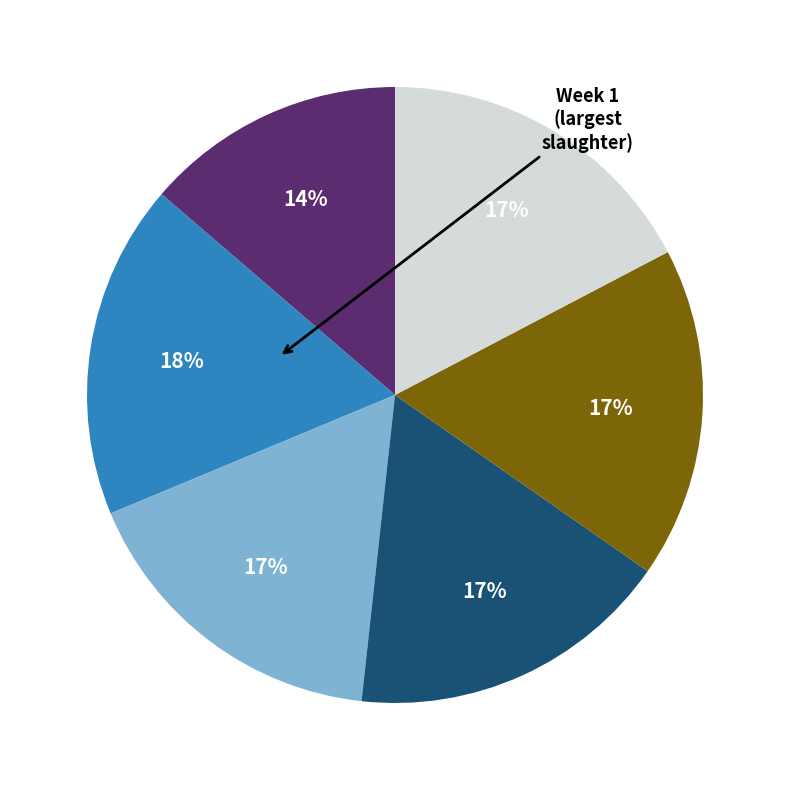

To the nearest percent, what is the average slice percentage?

17%